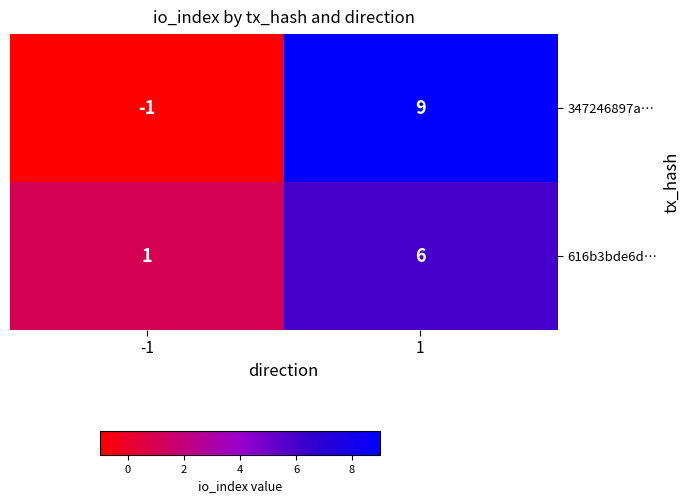

True or false: 347246897a… has a value of 0 at -1.

False